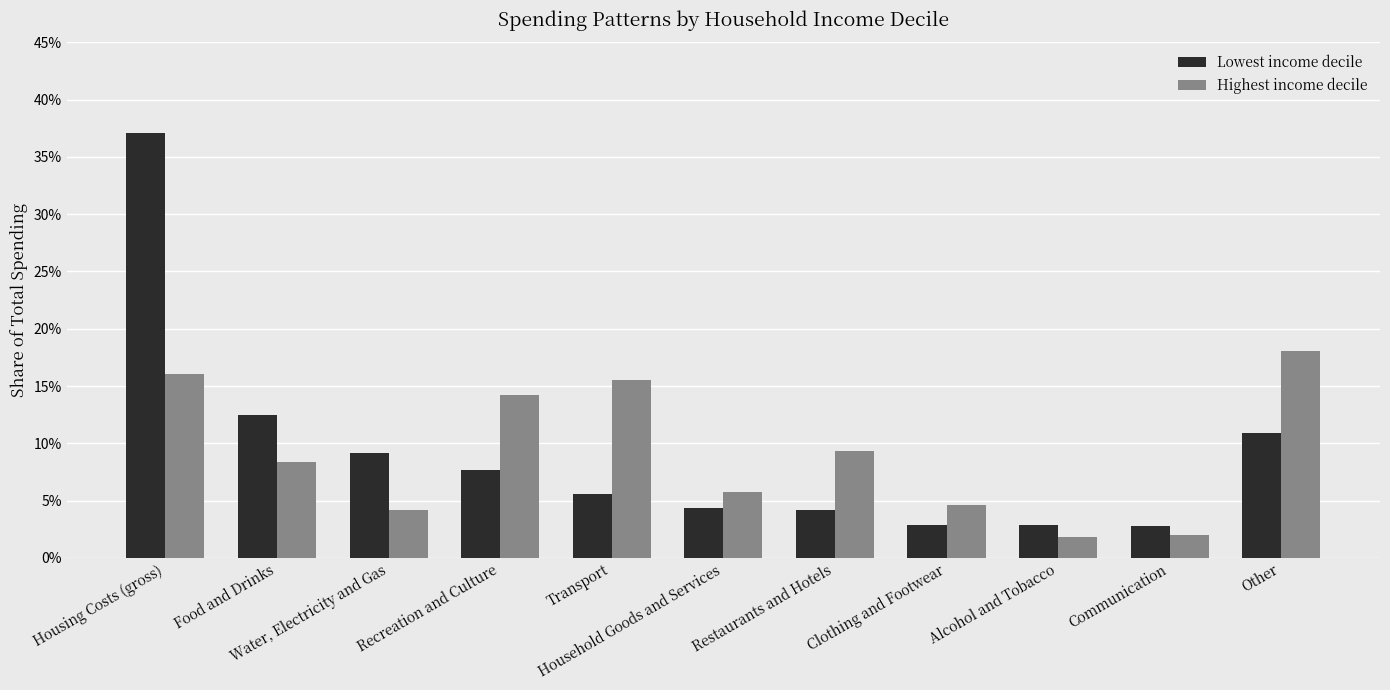

Reading left to right, what are all the values shown in this chart?

Lowest income decile: 0.4	0.1	0.1	0.1	0.1	0.0	0.0	0.0	0.0	0.0	0.1
Highest income decile: 0.2	0.1	0.0	0.1	0.2	0.1	0.1	0.0	0.0	0.0	0.2